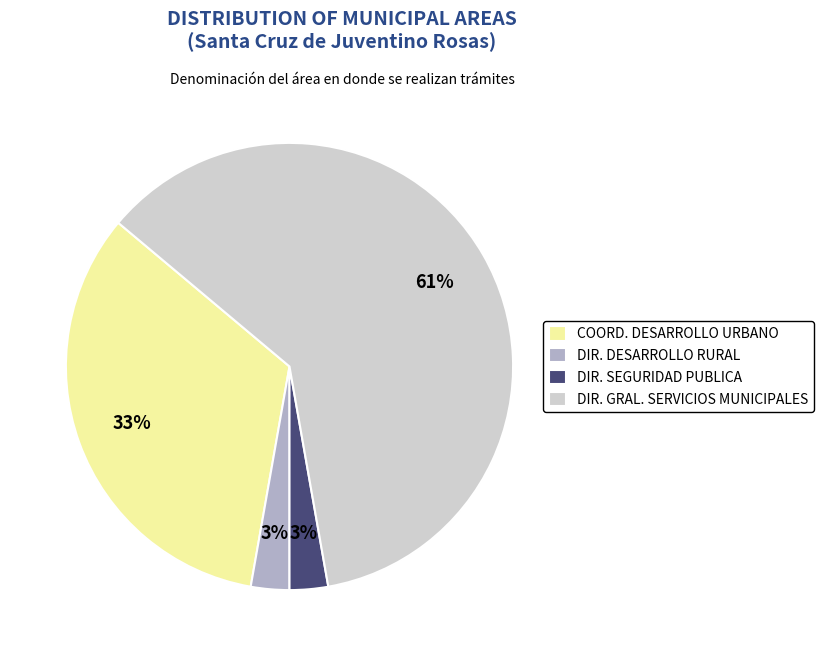

The DIR. SEGURIDAD PUBLICA slice represents 16% of the pie. True or false?

False